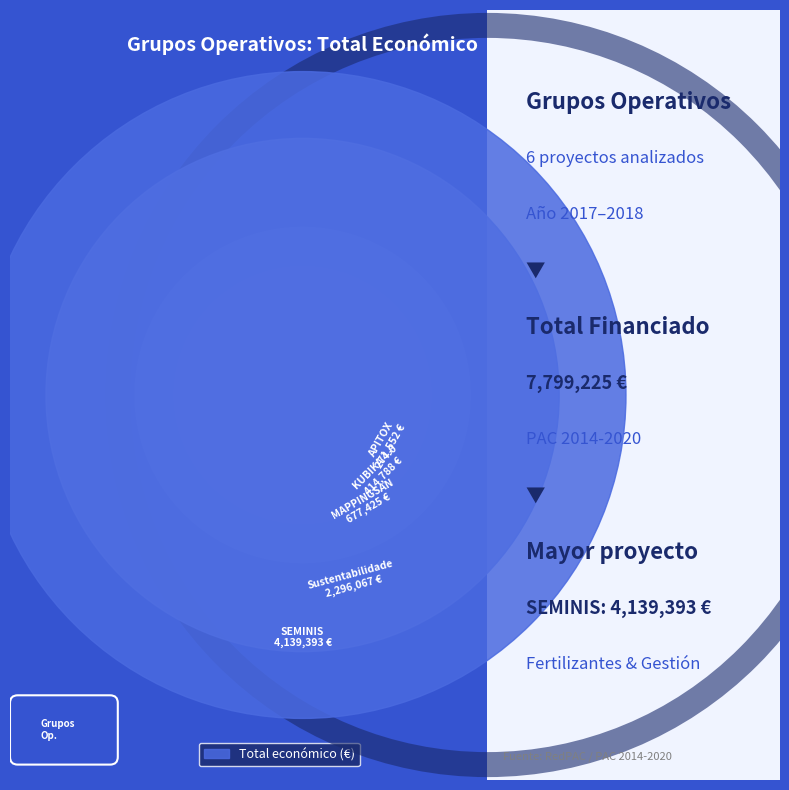

What is the ratio of the value at MAPPINGSAN to the value at SEMINIS?

0.2